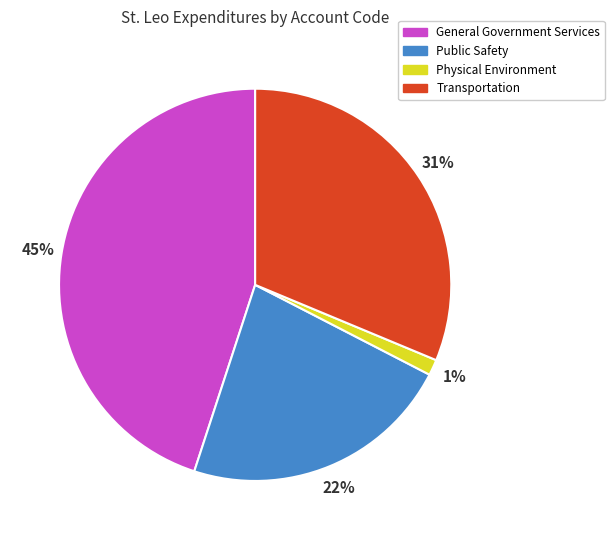

Does General Government Services account for over 50% of the chart?

No